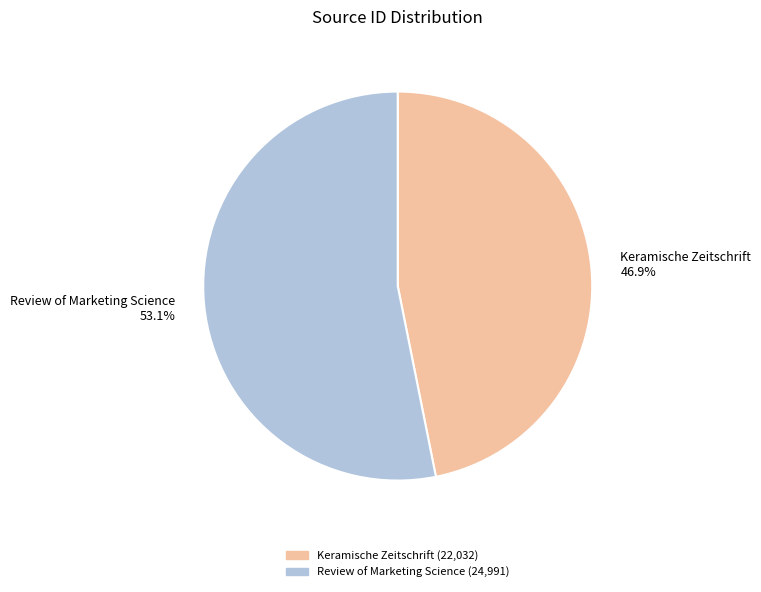

Does Review of Marketing Science account for over 50% of the chart?

Yes